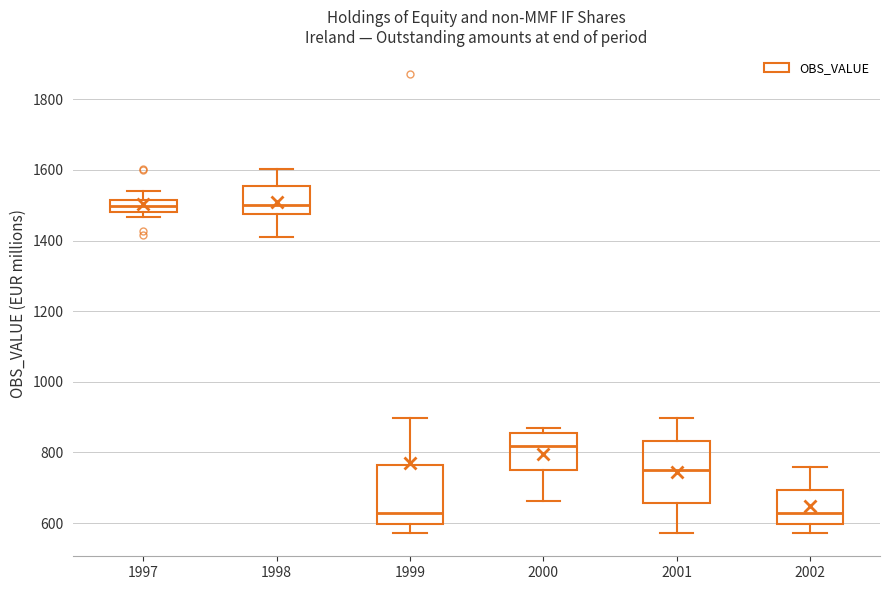

Reading left to right, transcribe this box plot: for each box, give where its median line is, the range the box spans, and where its two whiskers end, as read against the y-axis. The values are not printed on the chart, so give them approximately, as read against the axis.

1997: median 1500, box 1480 to 1520, whiskers 1460 to 1540
1998: median 1500, box 1480 to 1560, whiskers 1400 to 1600
1999: median 620, box 600 to 760, whiskers 580 to 900
2000: median 820, box 760 to 860, whiskers 660 to 860 (just above the box's upper edge)
2001: median 760, box 660 to 840, whiskers 580 to 900
2002: median 620, box 600 to 700, whiskers 580 to 760